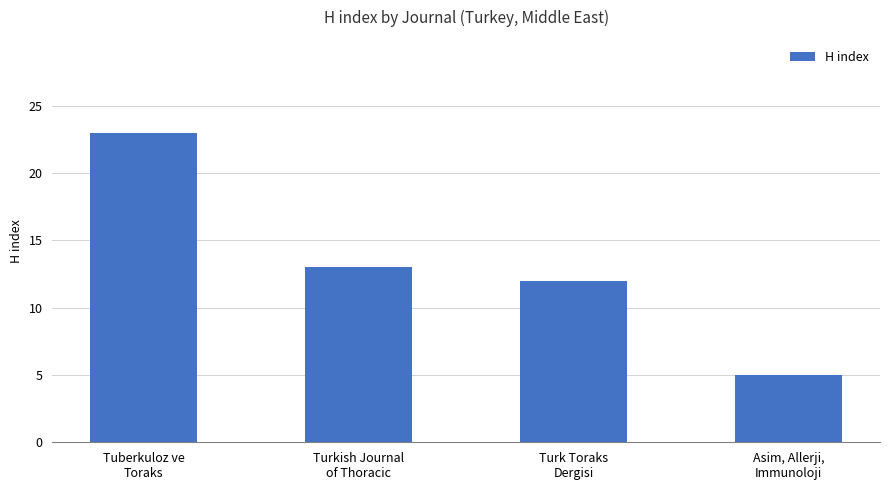

What is the maximum value shown in the chart?

23